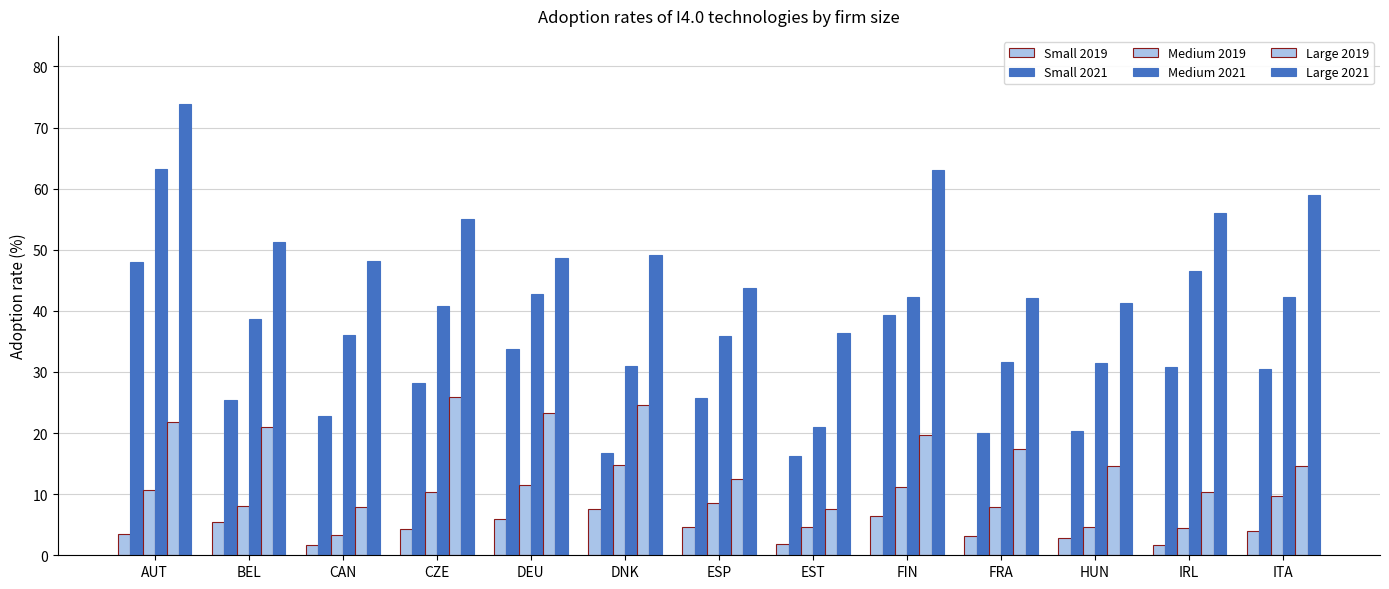

True or false: Medium 2019 has a value of 19.0 at DEU.

False